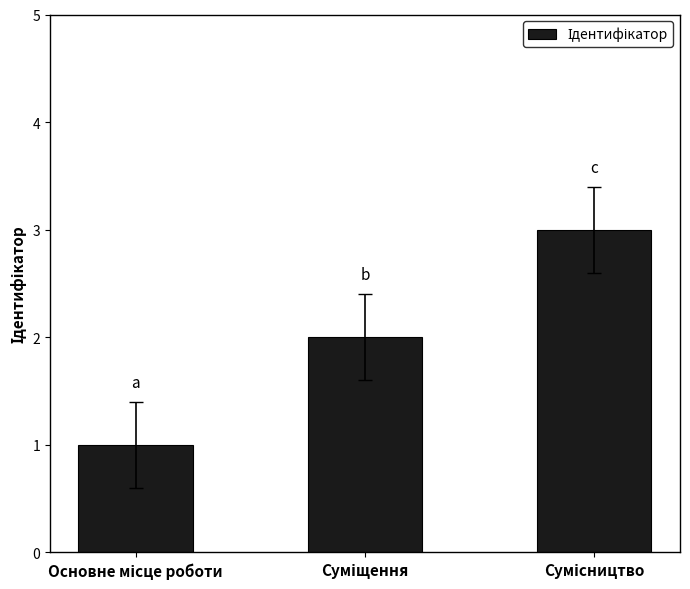

What is the sum of all values?

6